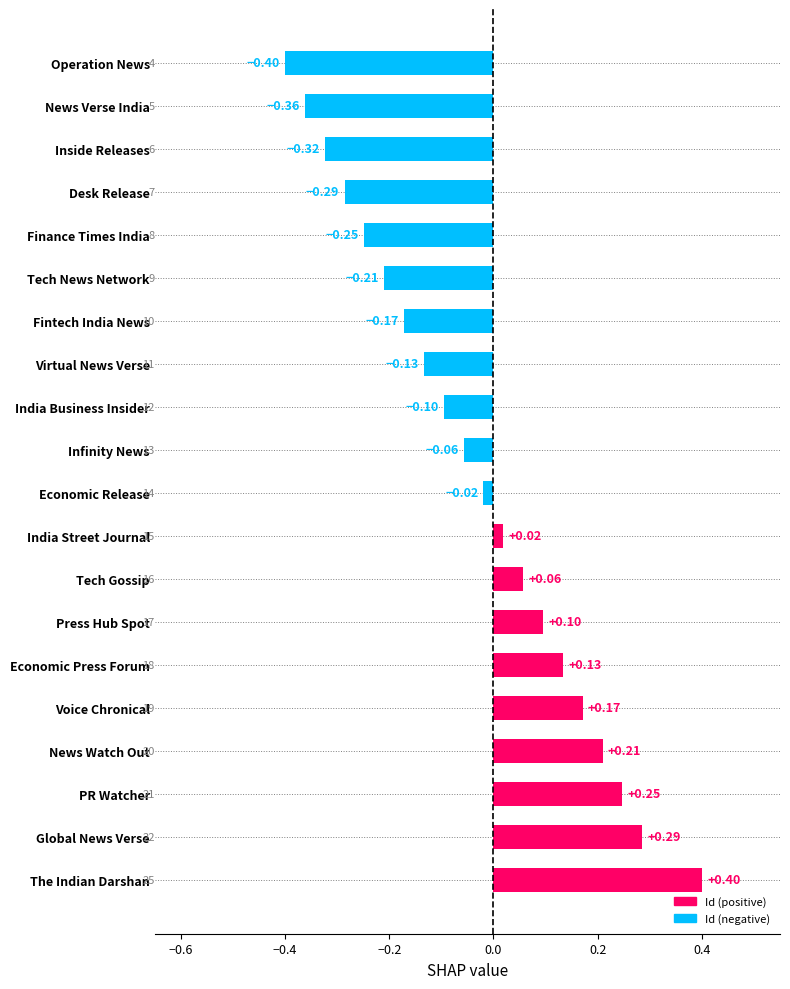

Does the chart contain stacked bars?

No